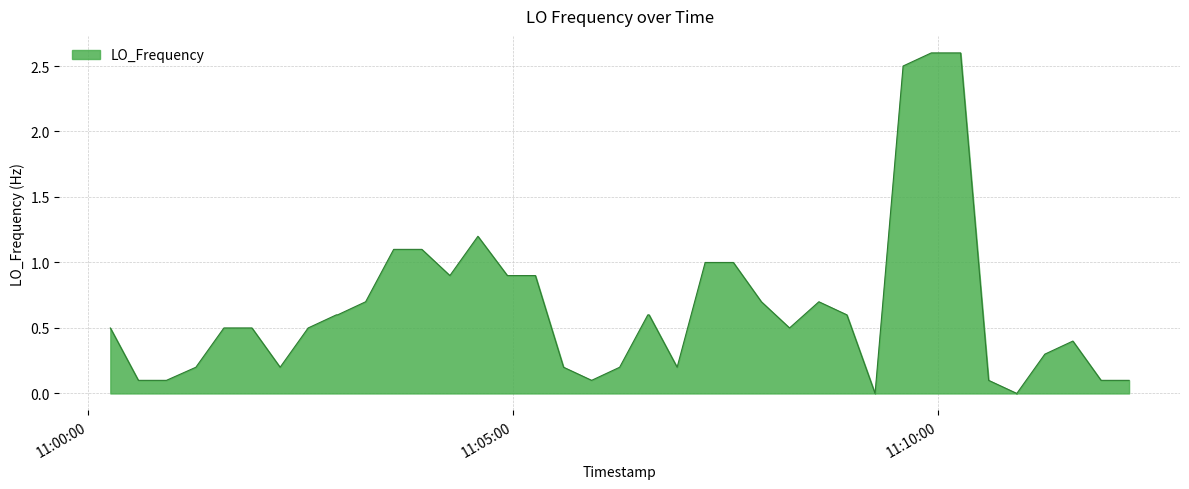

Does the chart display data point markers on the line(s)?

No